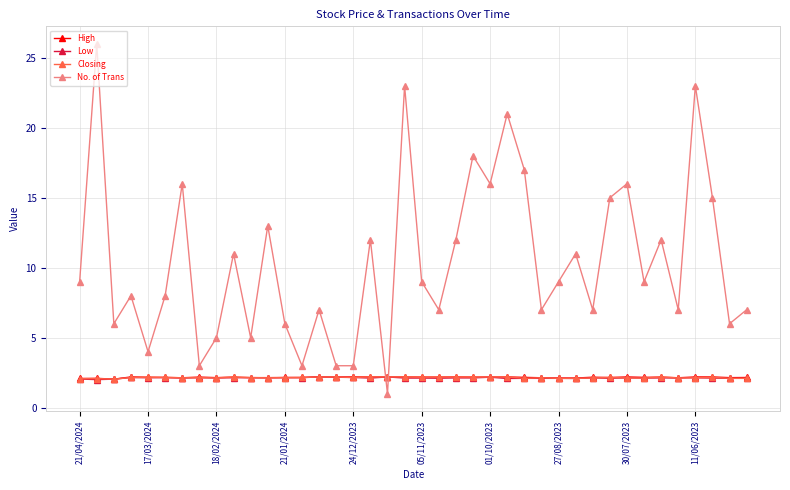

At how many categories does at least one series exceed 22?

3